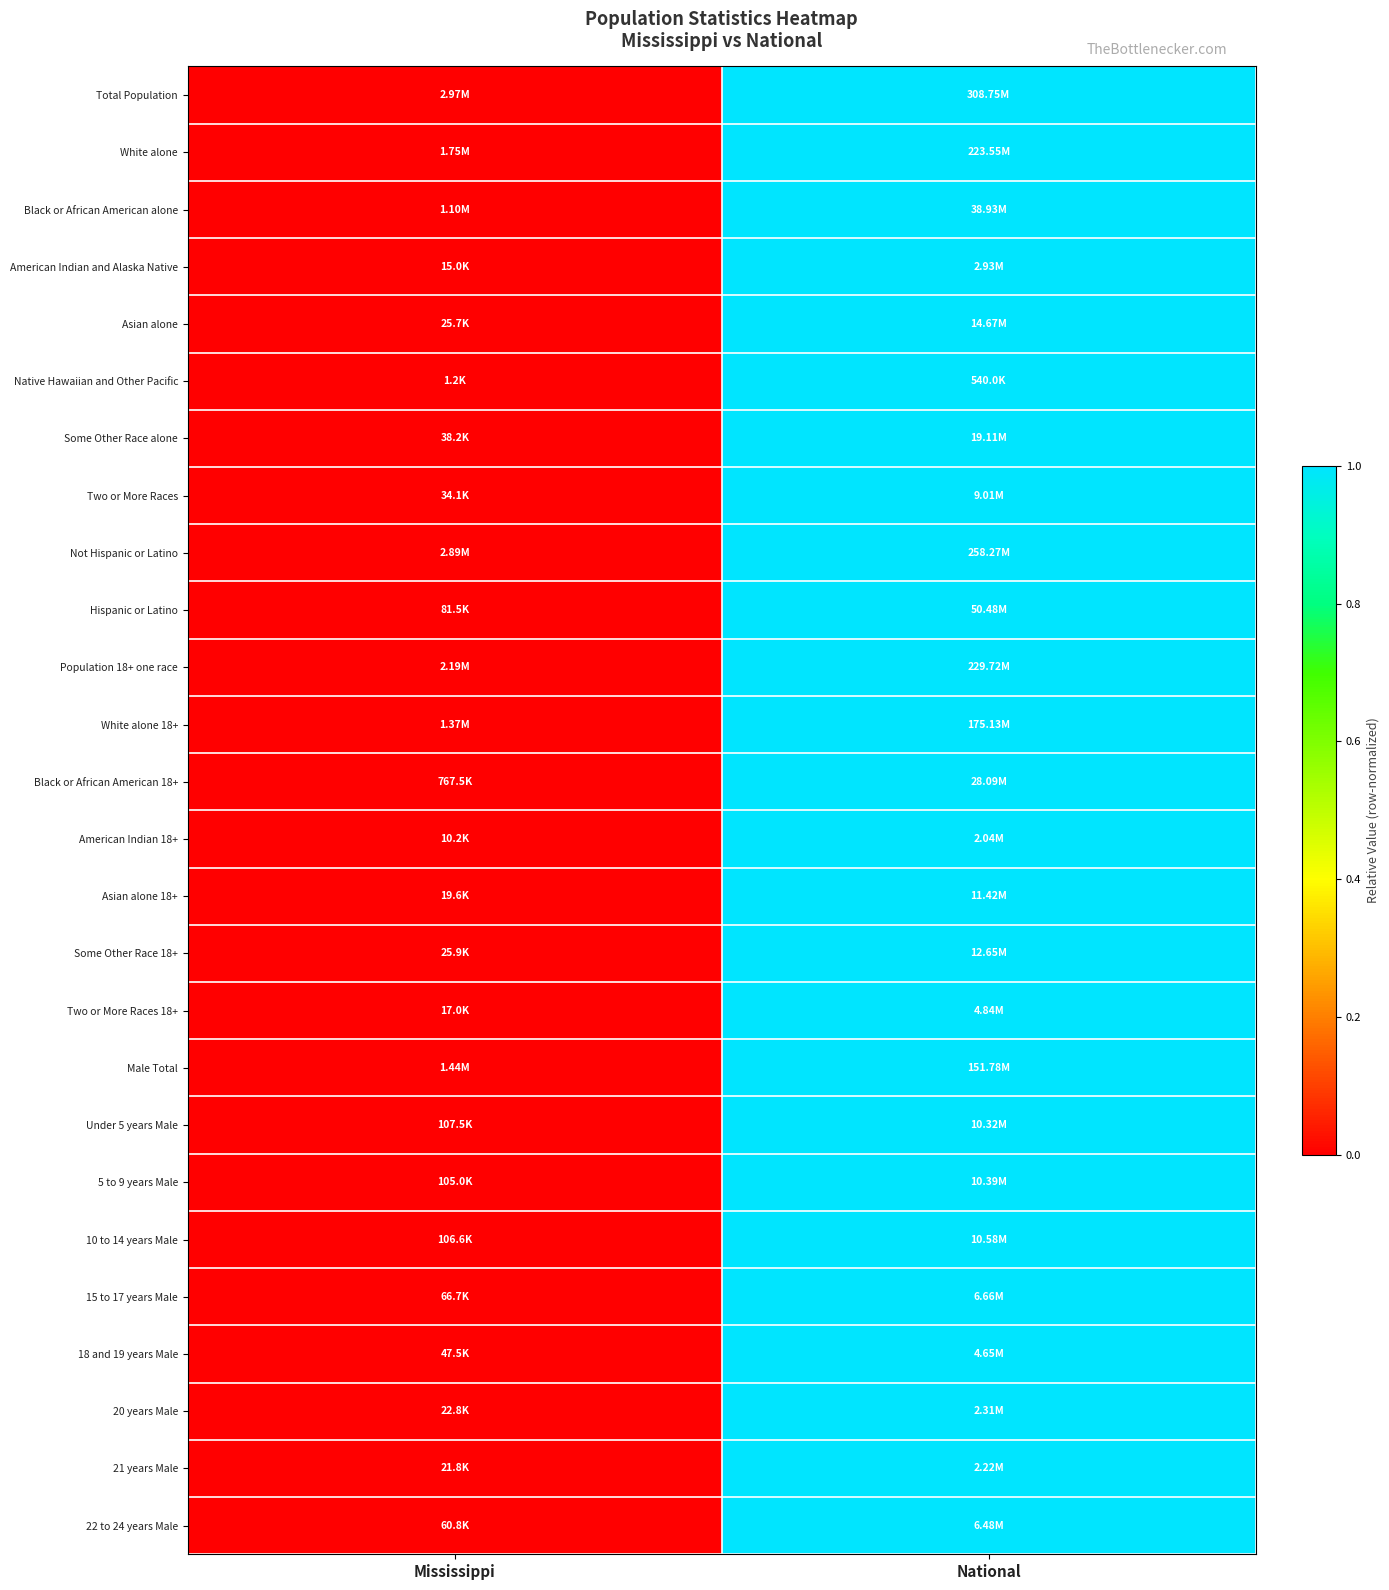

Reading left to right, extract all data points from this chart.

Total Population: Mississippi=0	National=1
White alone: Mississippi=0	National=1
Black or African American alone: Mississippi=0	National=1
American Indian and Alaska Native: Mississippi=0	National=1
Asian alone: Mississippi=0	National=1
Native Hawaiian and Other Pacific: Mississippi=0	National=1
Some Other Race alone: Mississippi=0	National=1
Two or More Races: Mississippi=0	National=1
Not Hispanic or Latino: Mississippi=0	National=1
Hispanic or Latino: Mississippi=0	National=1
Population 18+ one race: Mississippi=0	National=1
White alone 18+: Mississippi=0	National=1
Black or African American 18+: Mississippi=0	National=1
American Indian 18+: Mississippi=0	National=1
Asian alone 18+: Mississippi=0	National=1
Some Other Race 18+: Mississippi=0	National=1
Two or More Races 18+: Mississippi=0	National=1
Male Total: Mississippi=0	National=1
Under 5 years Male: Mississippi=0	National=1
5 to 9 years Male: Mississippi=0	National=1
10 to 14 years Male: Mississippi=0	National=1
15 to 17 years Male: Mississippi=0	National=1
18 and 19 years Male: Mississippi=0	National=1
20 years Male: Mississippi=0	National=1
21 years Male: Mississippi=0	National=1
22 to 24 years Male: Mississippi=0	National=1